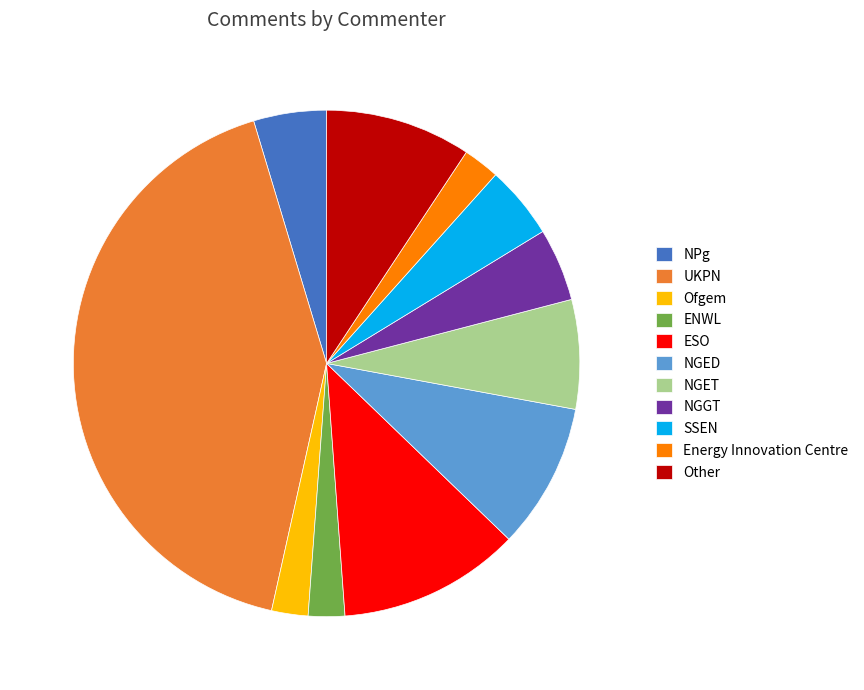

Is there any slice that represents more than half of the pie?

No